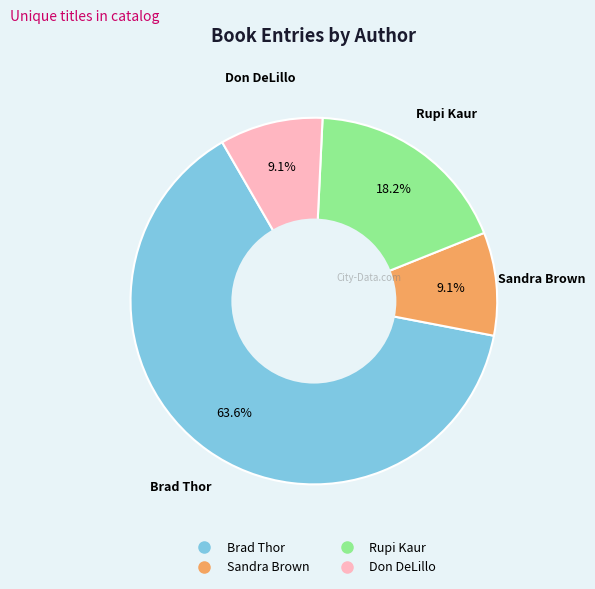

Which slice represents more than half of the pie?

Brad Thor